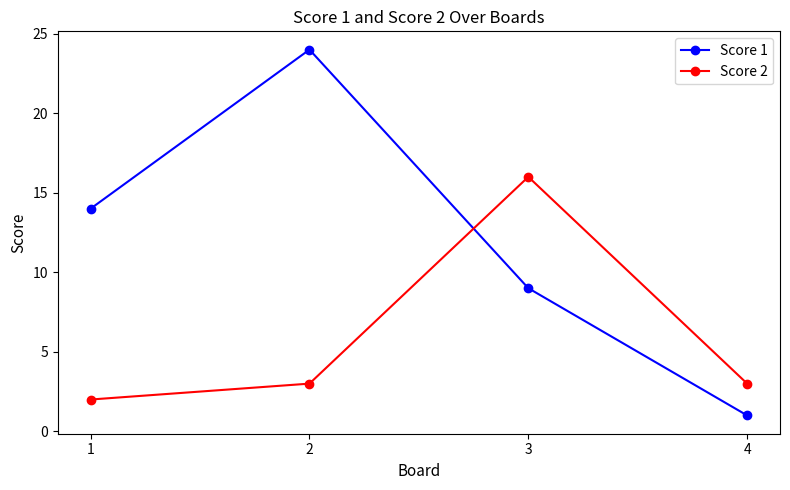

At which category does the chart reach its peak across all series?

2